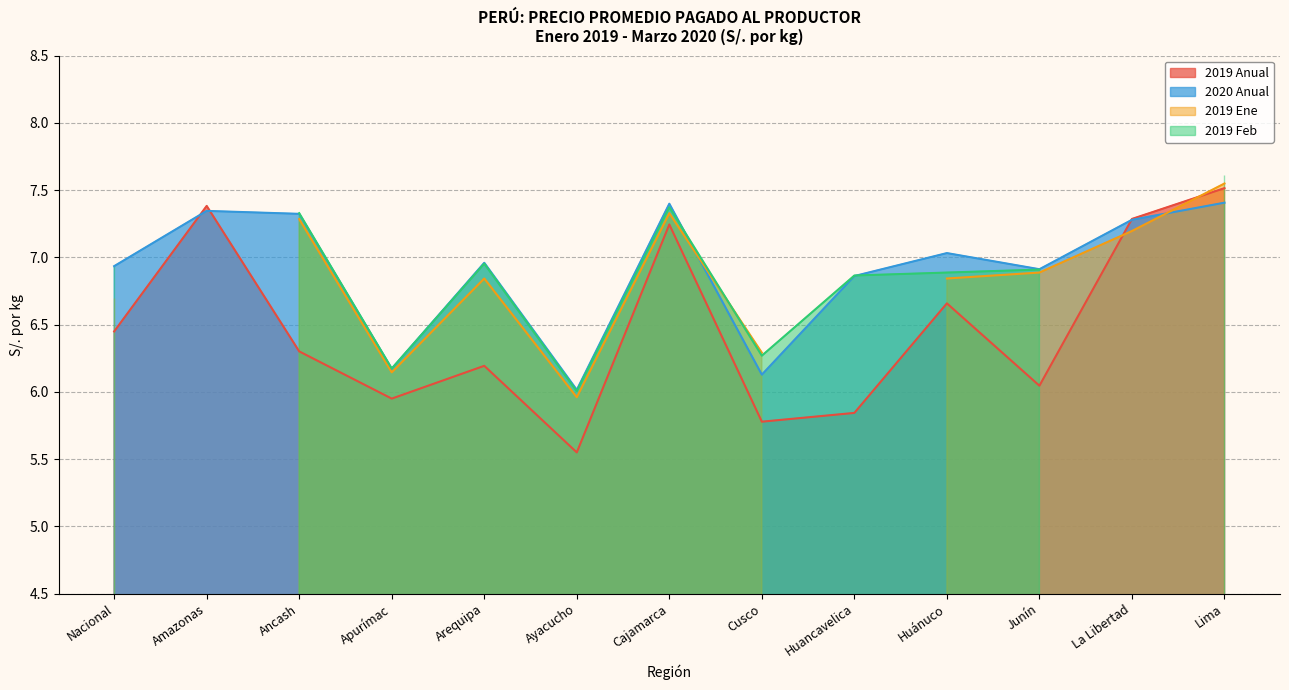

At which label does 2020 Anual reach its minimum?

Ayacucho